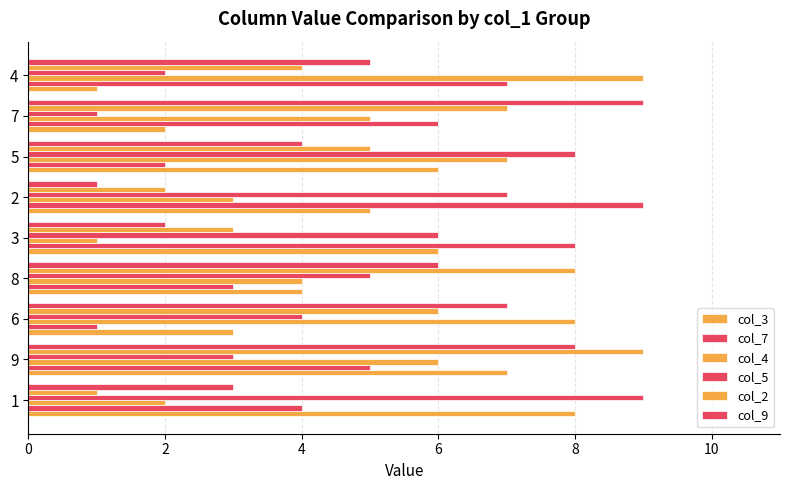

What is the difference between the second highest and minimum values in the col_9 series?

7